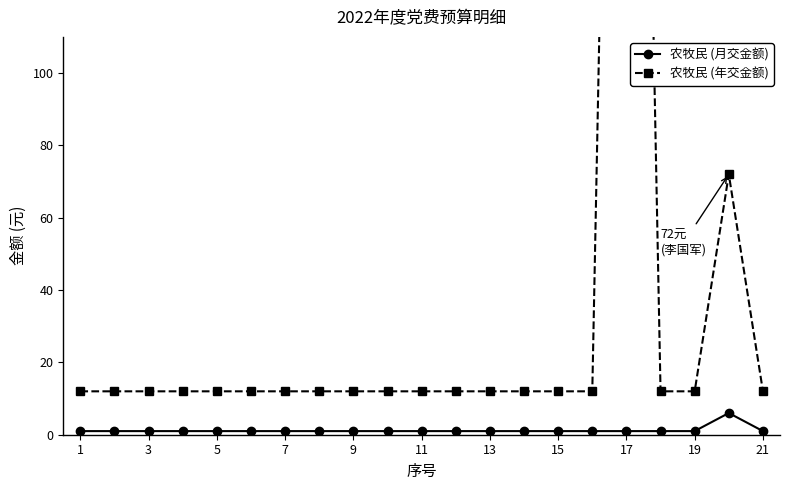

What is the difference between the maximum and second lowest values in the 农牧民 (年交金额) series?

480